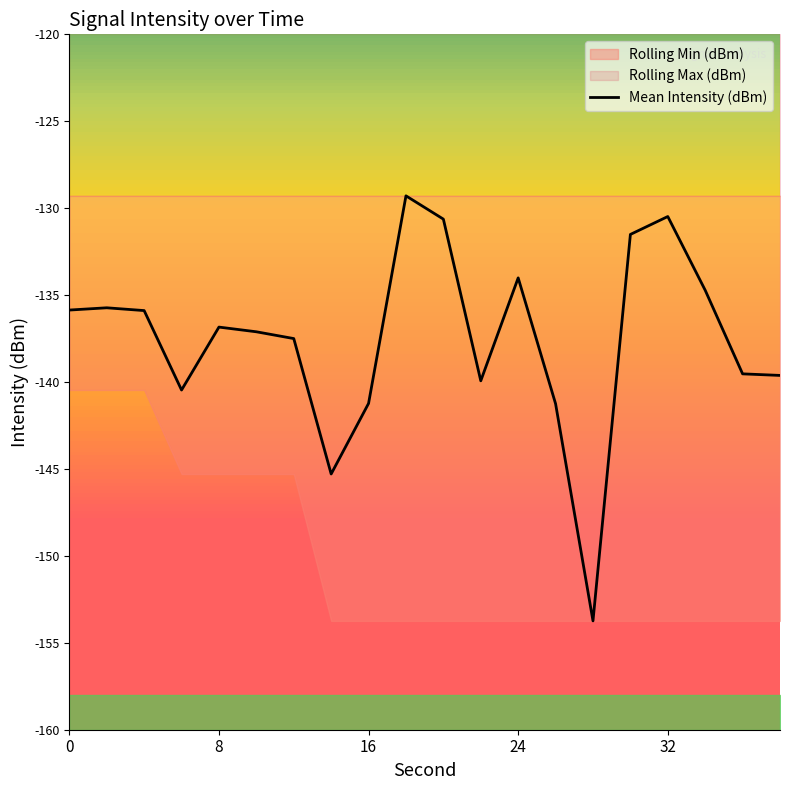

What is the greatest value displayed?

-129.3